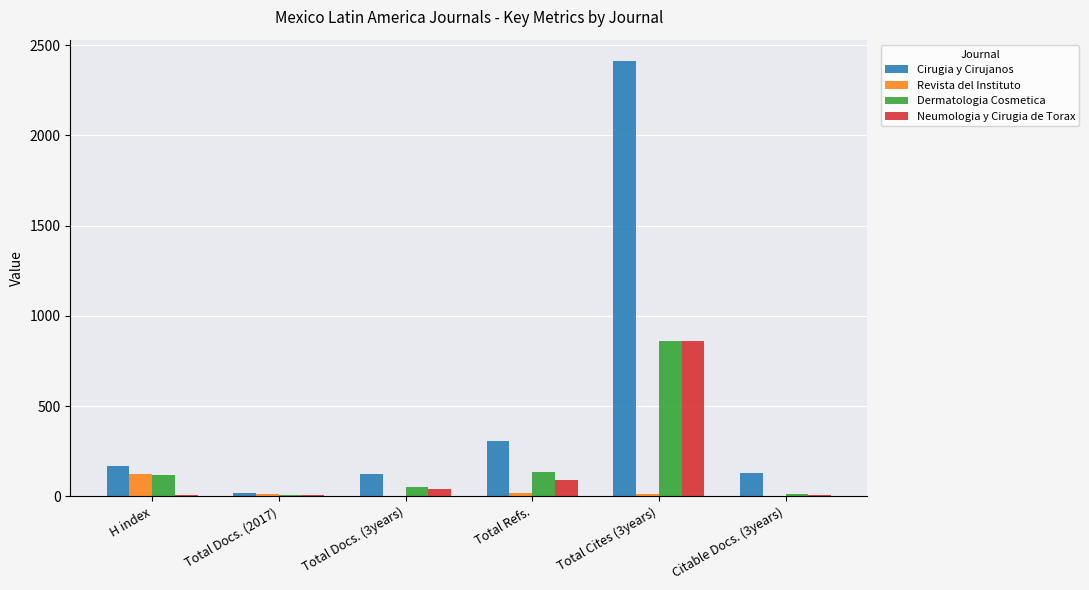

Is it true that Dermatologia Cosmetica equals 860 at Total Cites (3years)?

True